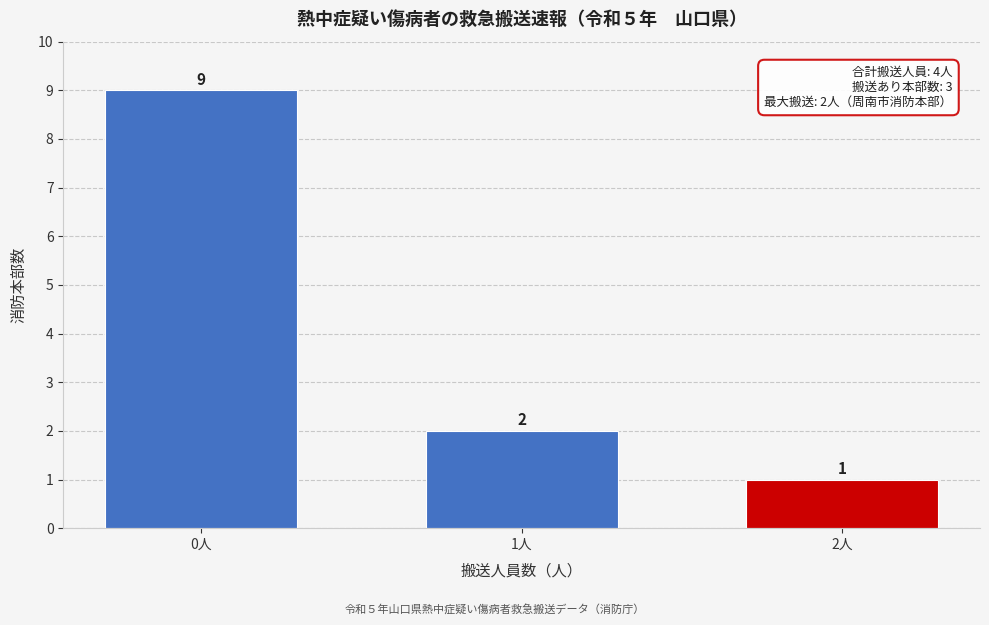

Reading left to right, what are all the values shown in this chart?

9	2	1